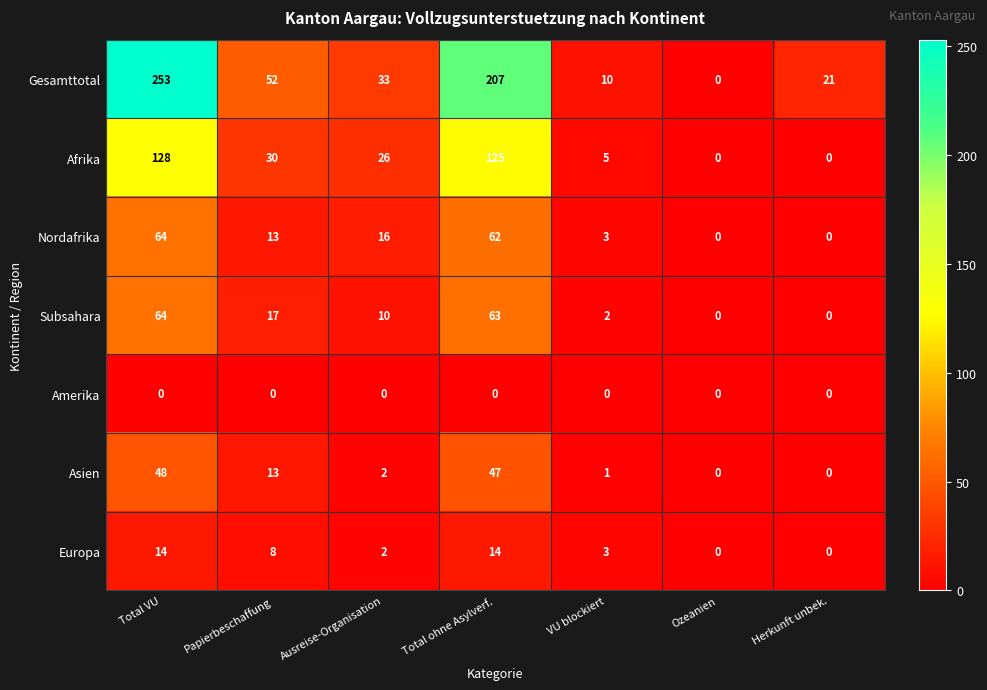

How many distinct data groups are displayed?

7